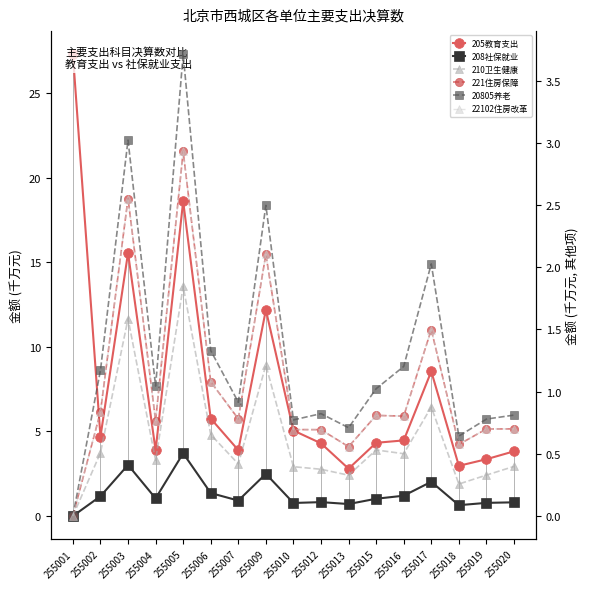

At 255007, list the series in order from smallest to largest.

210 卫生健康支出决算数, 221 住房保障支出决算数, 22102 住房改革支出决算数, 208 社会保障和就业支出决算数, 20805 行政事业单位养老支出决算数, 205 教育支出决算数